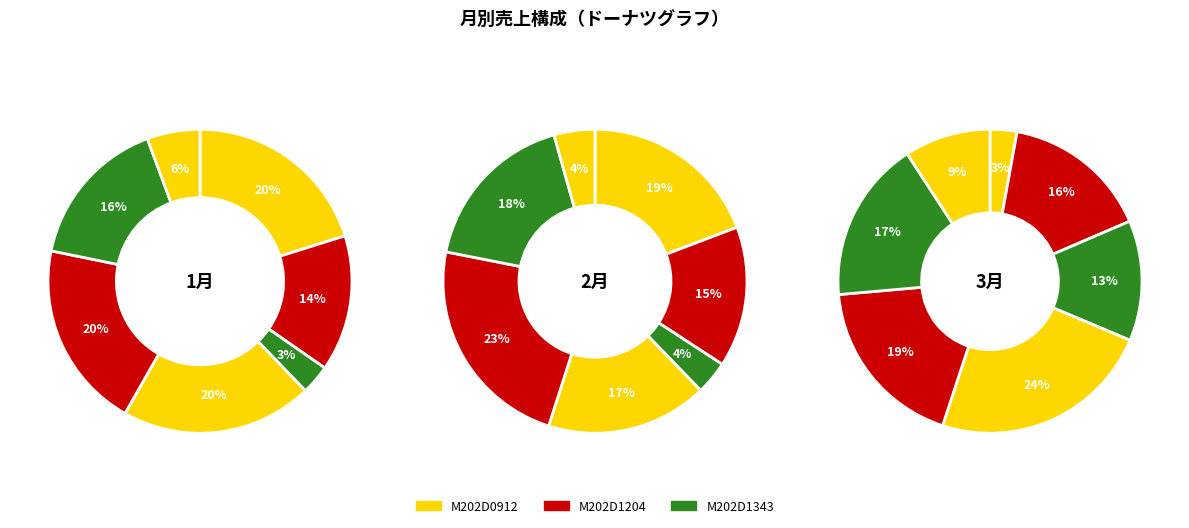

How many segments does this pie chart have?

7